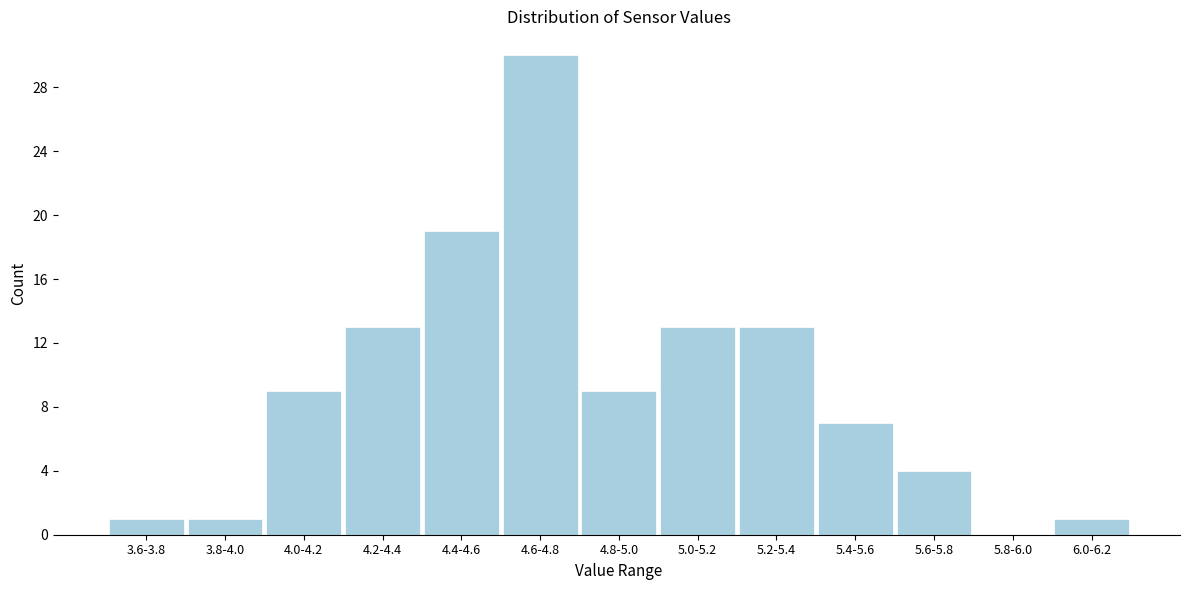

Reading left to right, extract all data points from this chart.

3.6-3.8=1	3.8-4.0=1	4.0-4.2=9	4.2-4.4=13	4.4-4.6=19	4.6-4.8=30	4.8-5.0=9	5.0-5.2=13	5.2-5.4=13	5.4-5.6=7	5.6-5.8=4	5.8-6.0=0	6.0-6.2=1